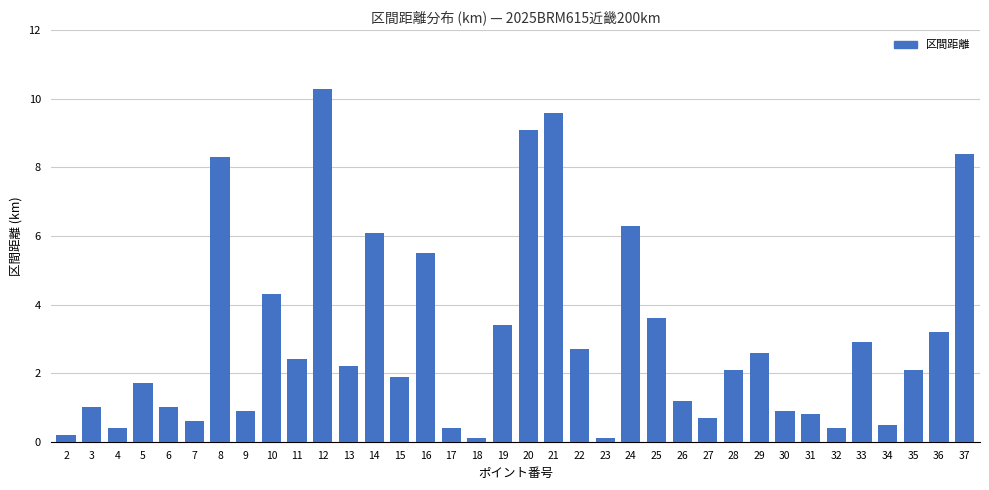

What is the greatest value displayed?

10.3